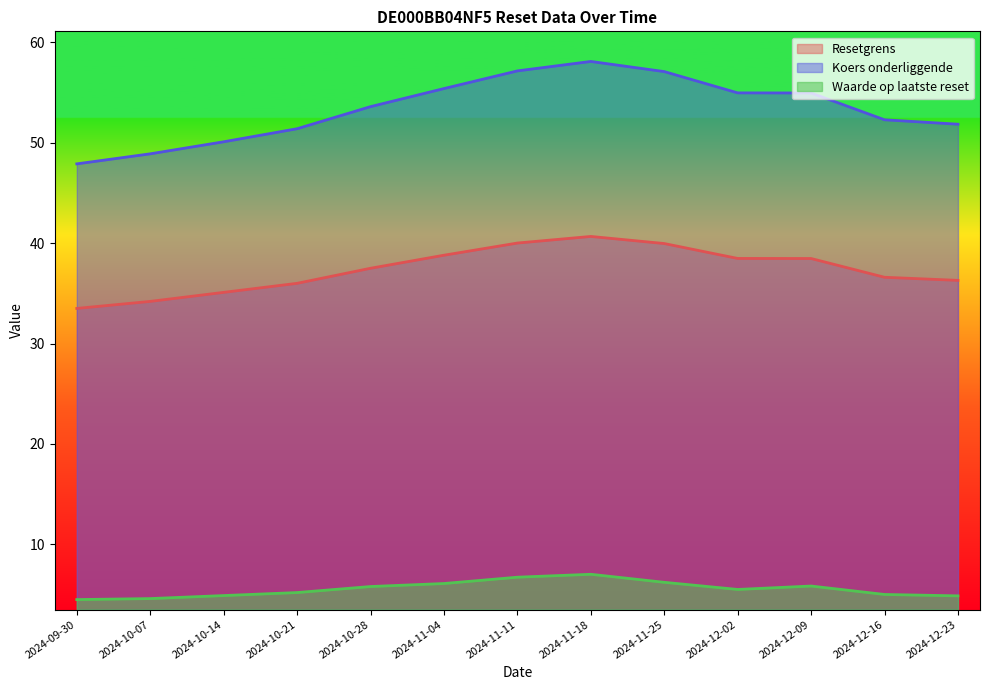

List the series in order of their peak value, highest first.

Koers onderliggende, Resetgrens, Waarde op laatste reset